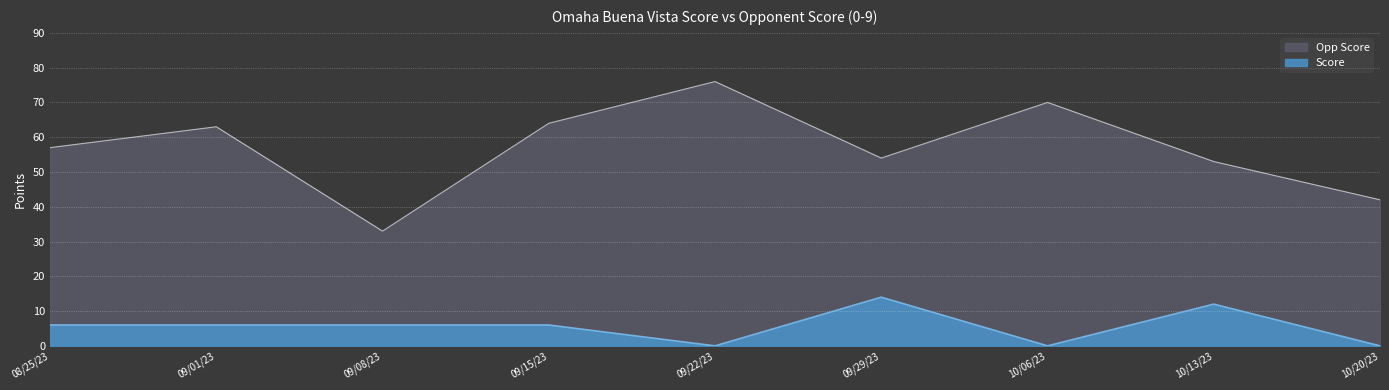

True or false: Score and Opp Score cross at least once.

False